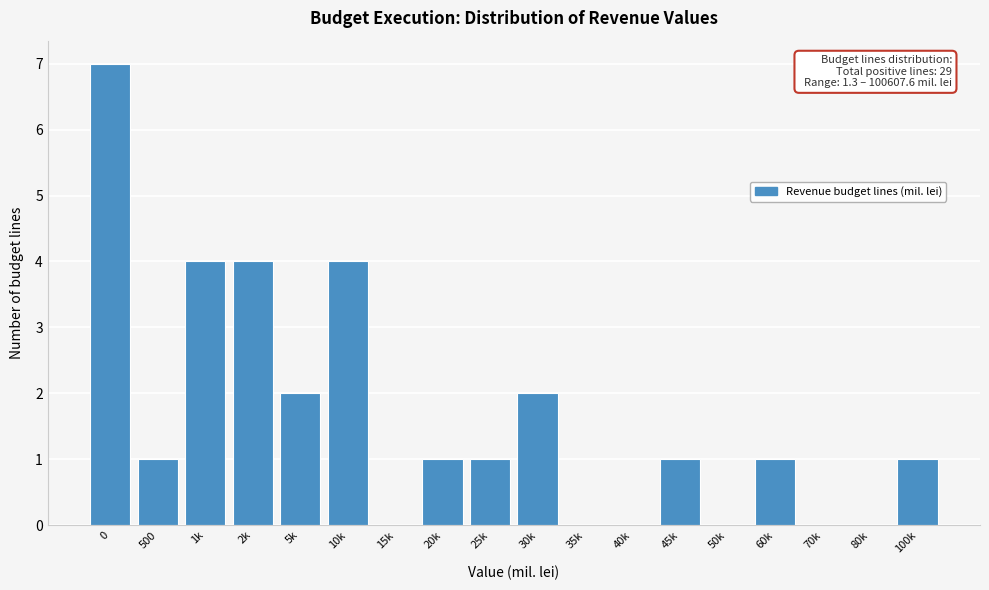

Reading left to right, what are all the values shown in this chart?

0=7	500=1	1k=4	2k=4	5k=2	10k=4	15k=0	20k=1	25k=1	30k=2	35k=0	40k=0	45k=1	50k=0	60k=1	70k=0	80k=0	100k=1